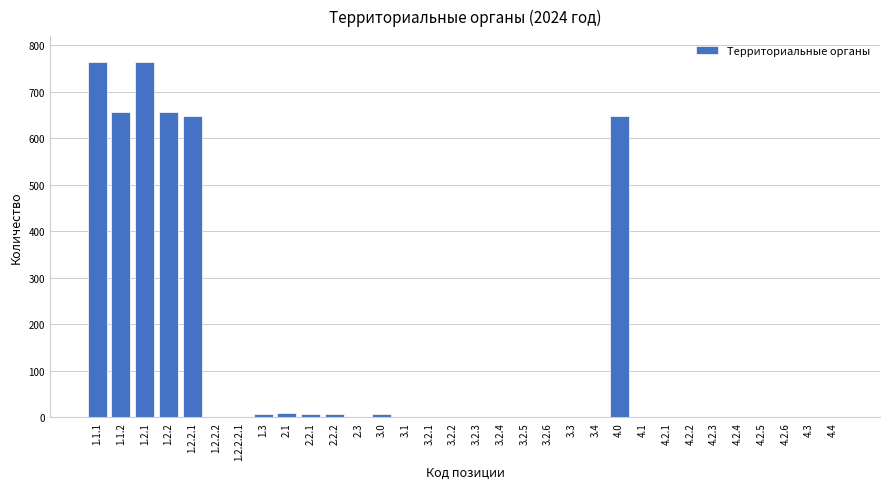

What is the sum of all values?

4176